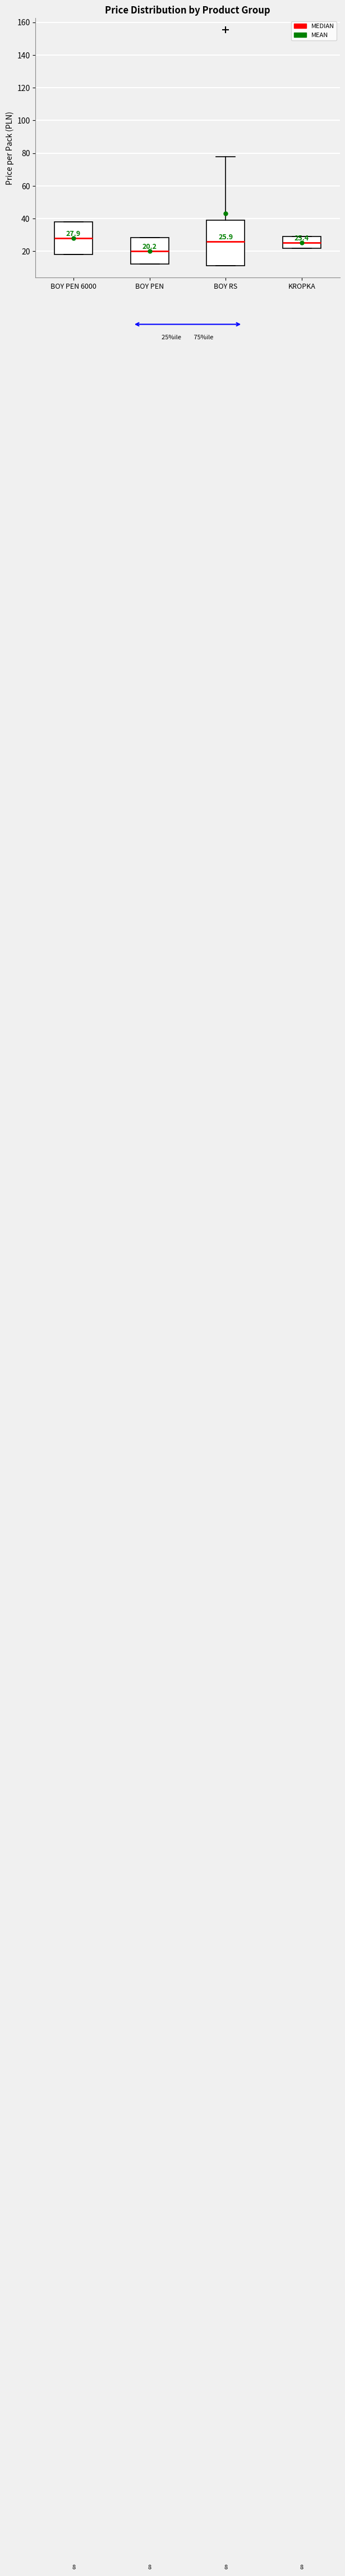

Which box is the tallest, from its lower edge to its upper edge?

BOY RS